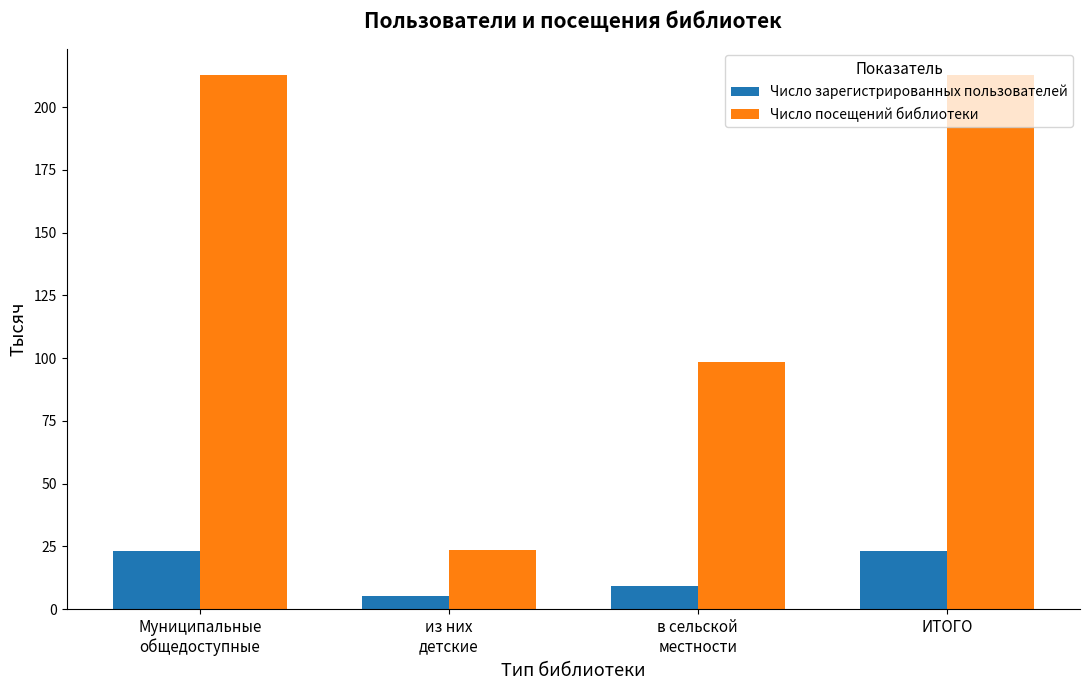

What position from the right is в сельской
местности?

2